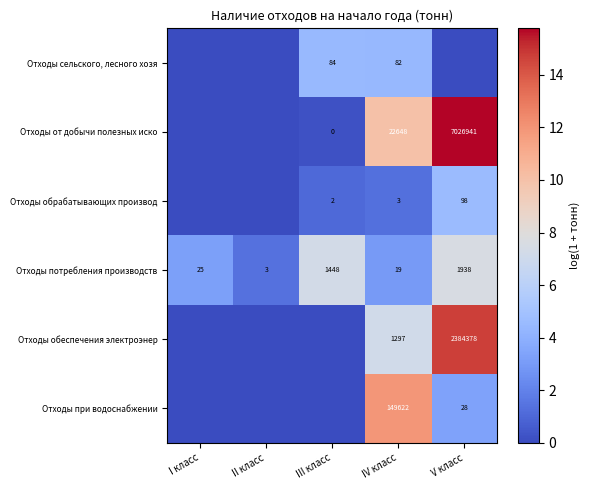

What is the difference between the Отходы от добычи полезных иско values at V класс and IV класс?

7004293